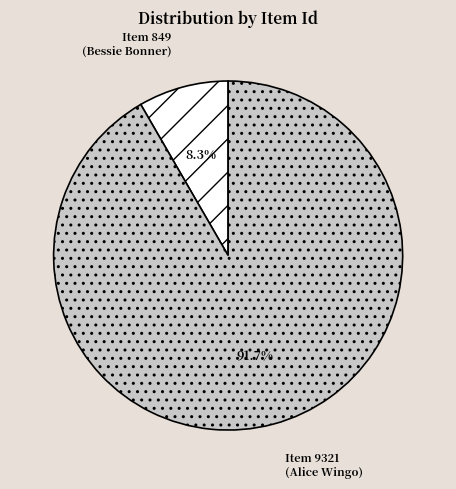

Which slice represents more than half of the pie?

Item 9321 (Alice Wingo)